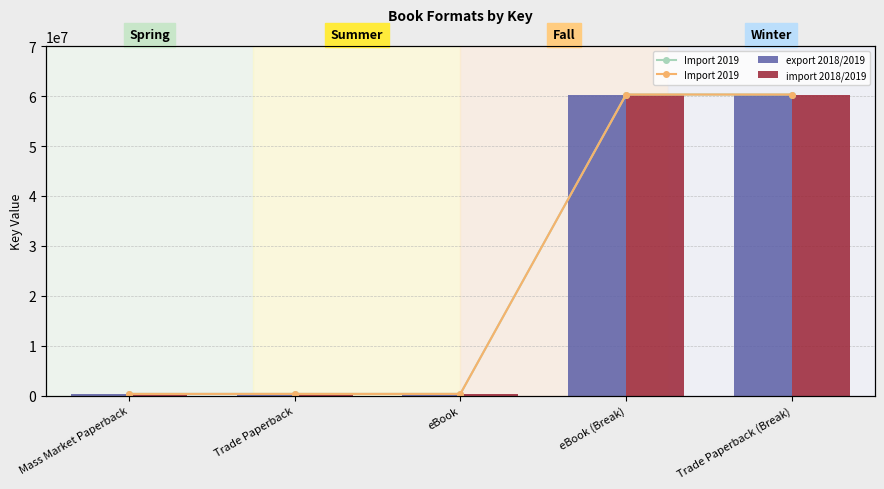

Where is import 2018/2019 nearest to the value 30326846?

Mass Market Paperback